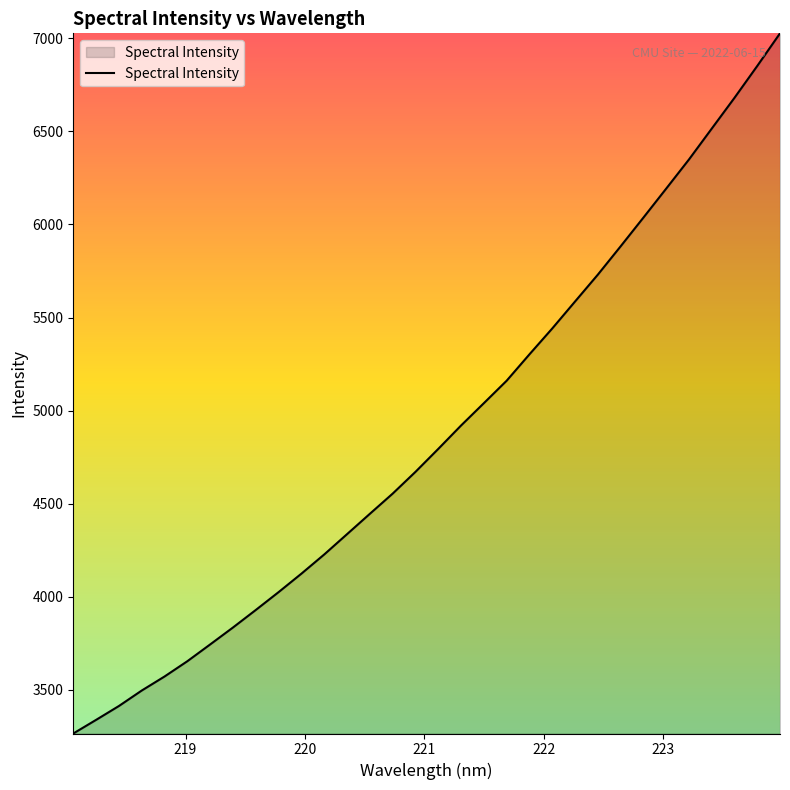

What is the minimum value shown in the chart?

3264.1